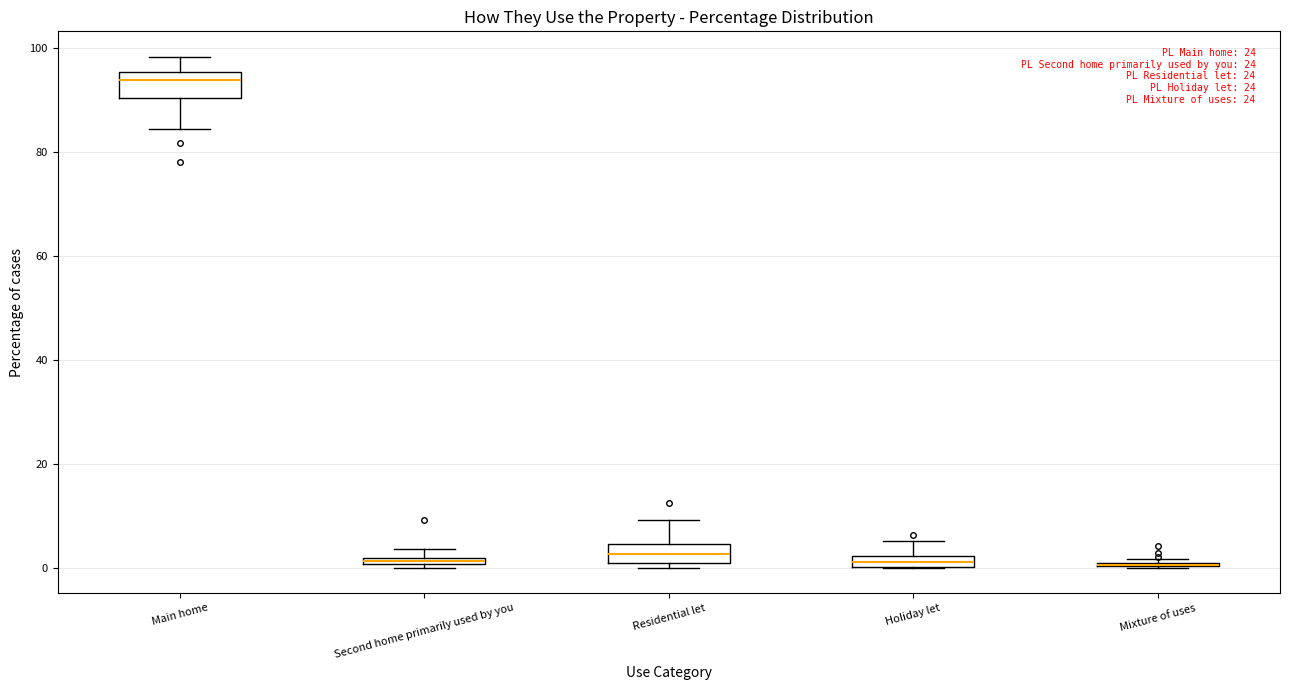

Where is the lower edge of the box for Second home primarily used by you on the y-axis? The values are not printed on the chart, so give them approximately, as read against the axis.

0